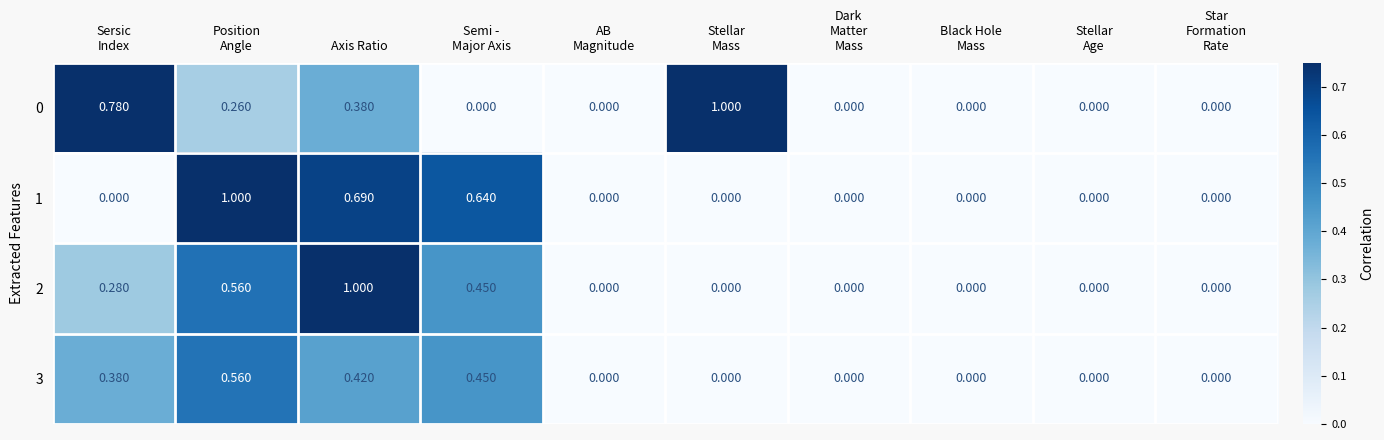

At which category is the sum across all series the highest?

Axis Ratio